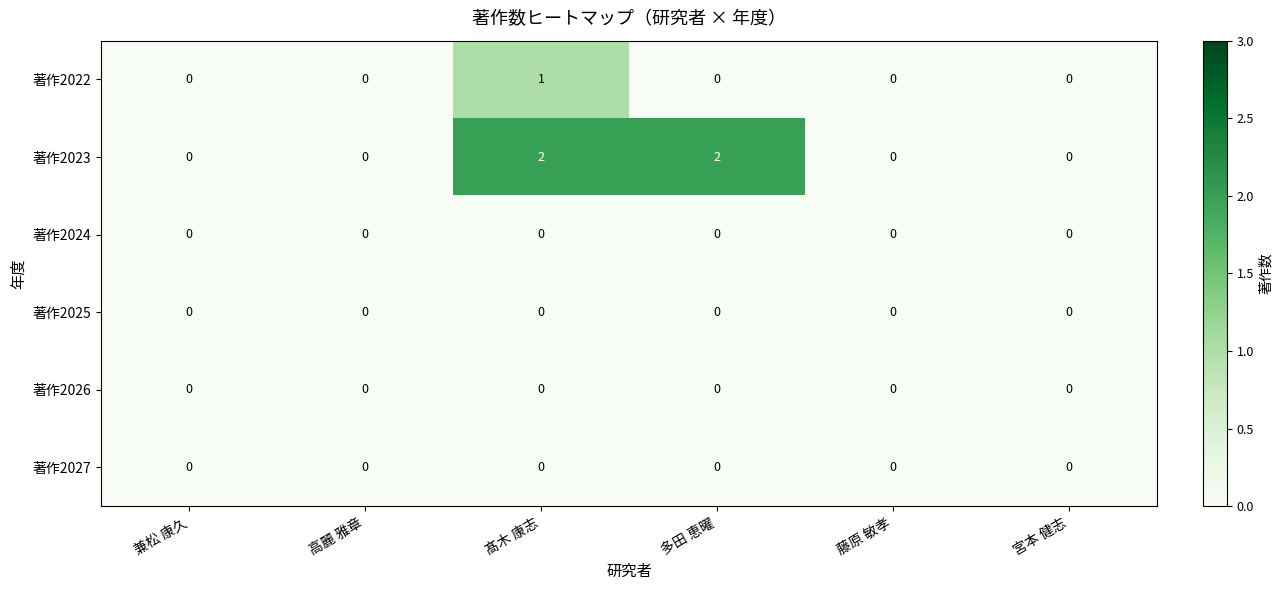

Which series has the largest total across all categories?

著作2023